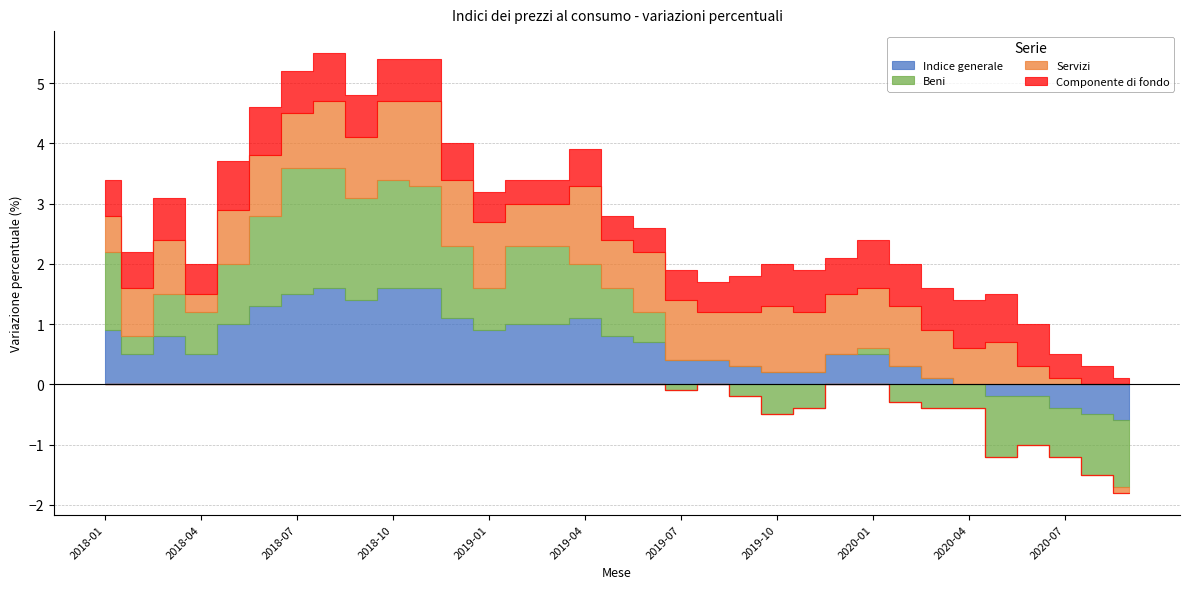

How many interior local peaks does the Servizi series have?

7